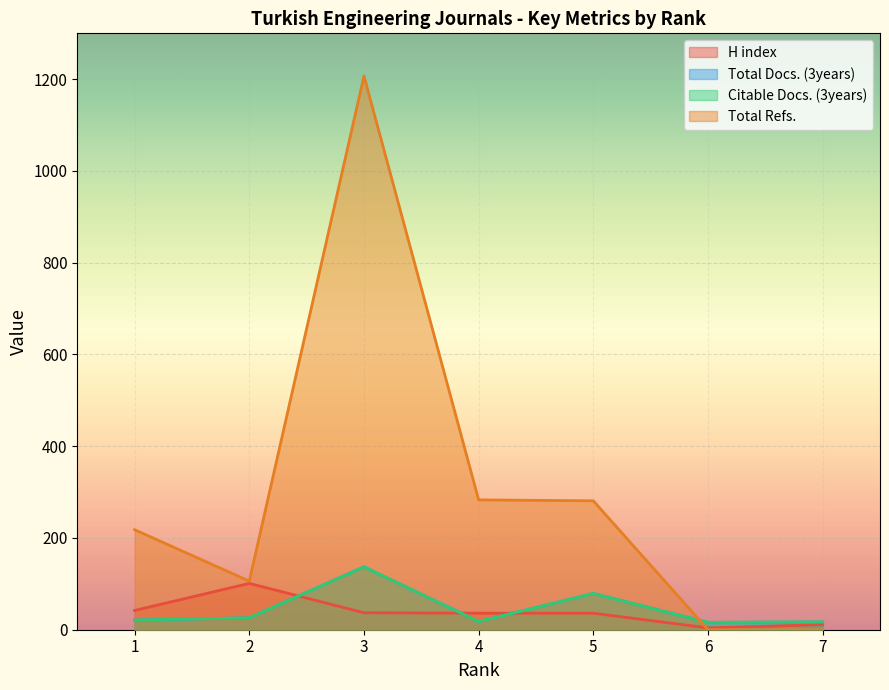

Where is Total Docs. (3years) nearest to the value 76?

5